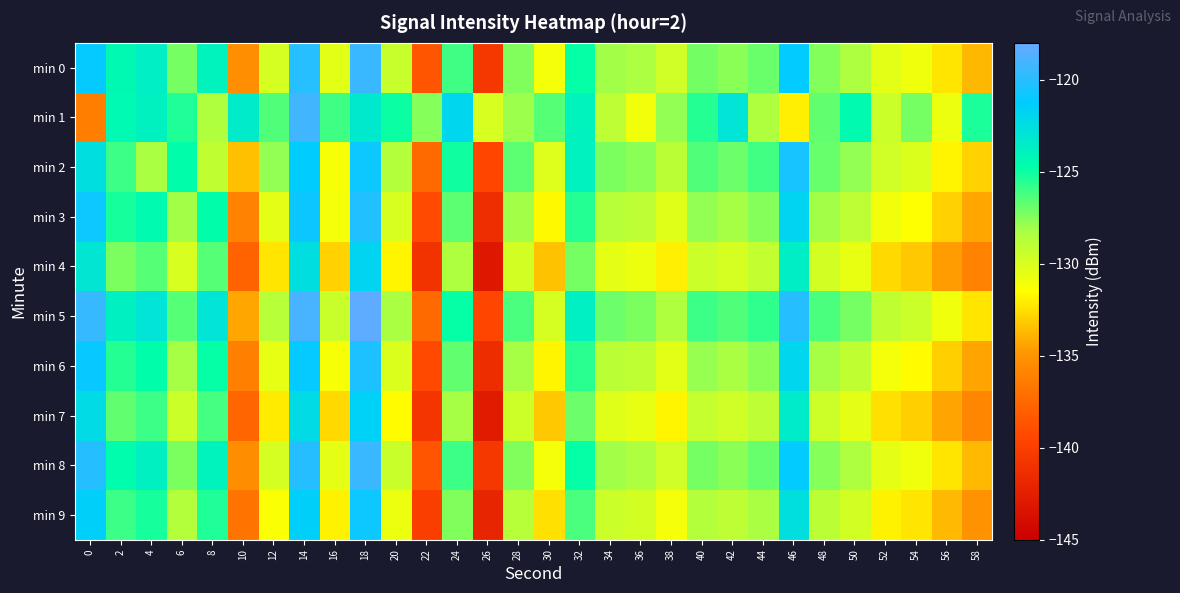

Which label corresponds to the largest value in the chart?

18